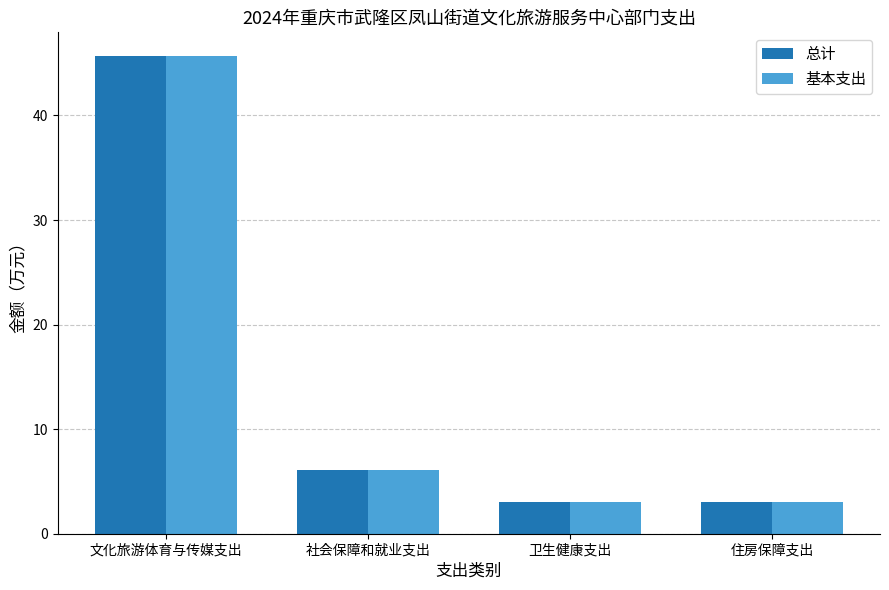

At which label does 总计 reach its peak?

文化旅游体育与传媒支出